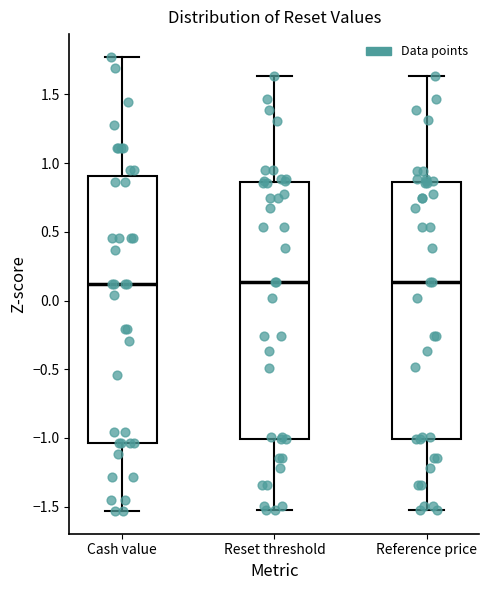

Reading left to right, read every box against the y-axis: the position of its median line, the range the box covers, and the ends of its whiskers. The values are not printed on the chart, so give them approximately, as read against the axis.

Cash value: median 0.10, box -1.05 to 0.90, whiskers -1.55 to 1.75
Reset threshold: median 0.15, box -1.00 to 0.85, whiskers -1.50 to 1.65
Reference price: median 0.15, box -1.00 to 0.85, whiskers -1.50 to 1.65